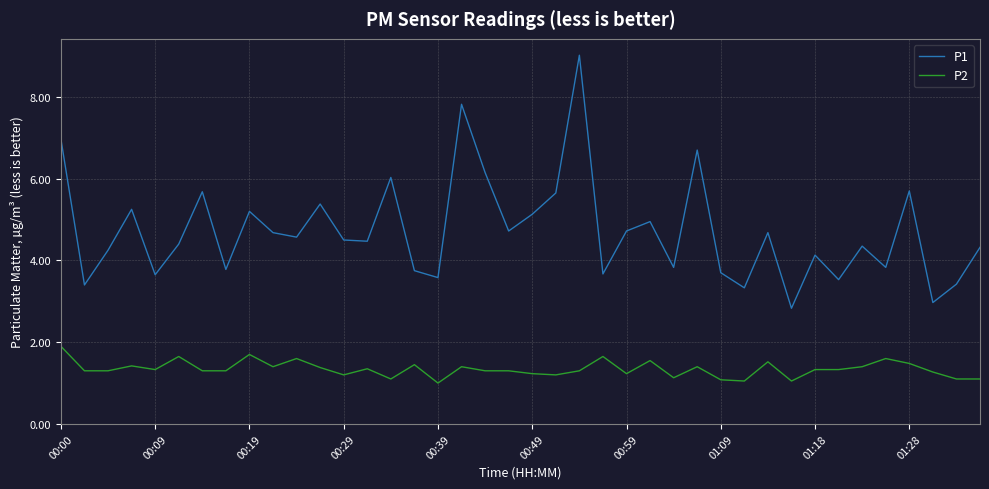

Which series has the largest range (max minus min)?

P1